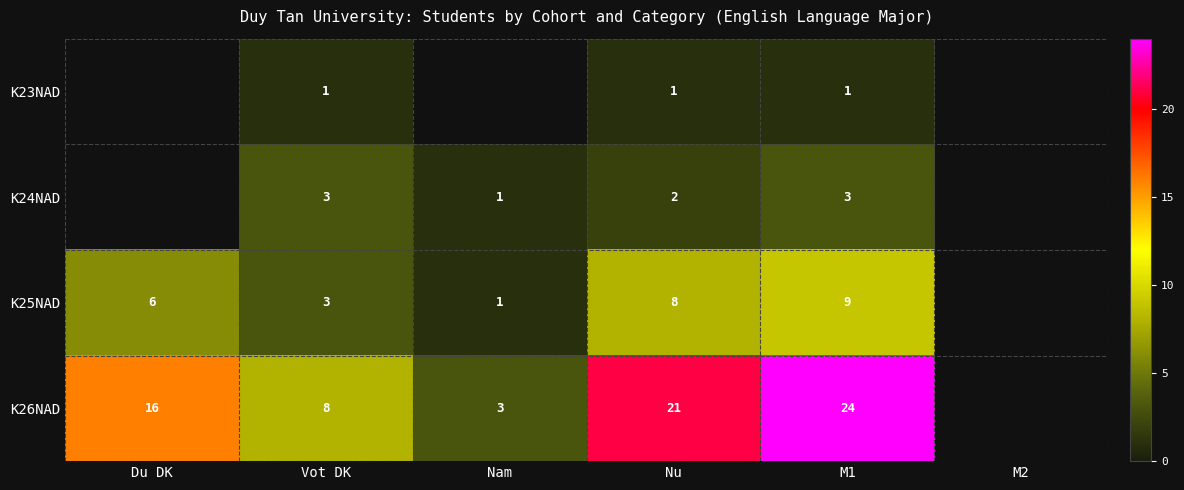

At M1, list the series in order from smallest to largest.

K23NAD, K24NAD, K25NAD, K26NAD